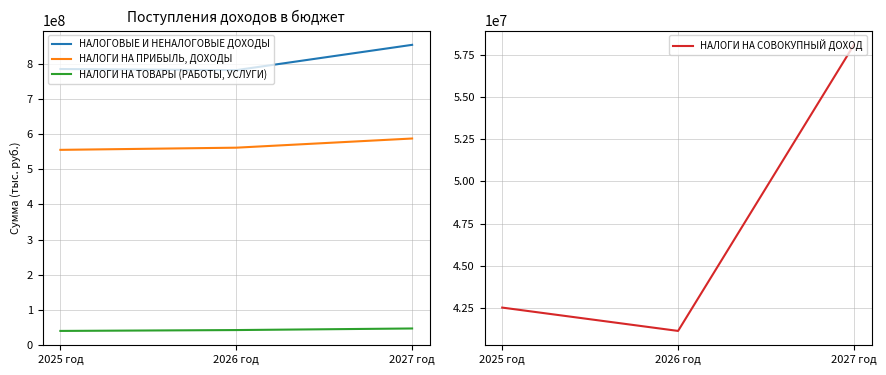

What is the sum of all НАЛОГОВЫЕ И НЕНАЛОГОВЫЕ ДОХОДЫ values?

2420040000